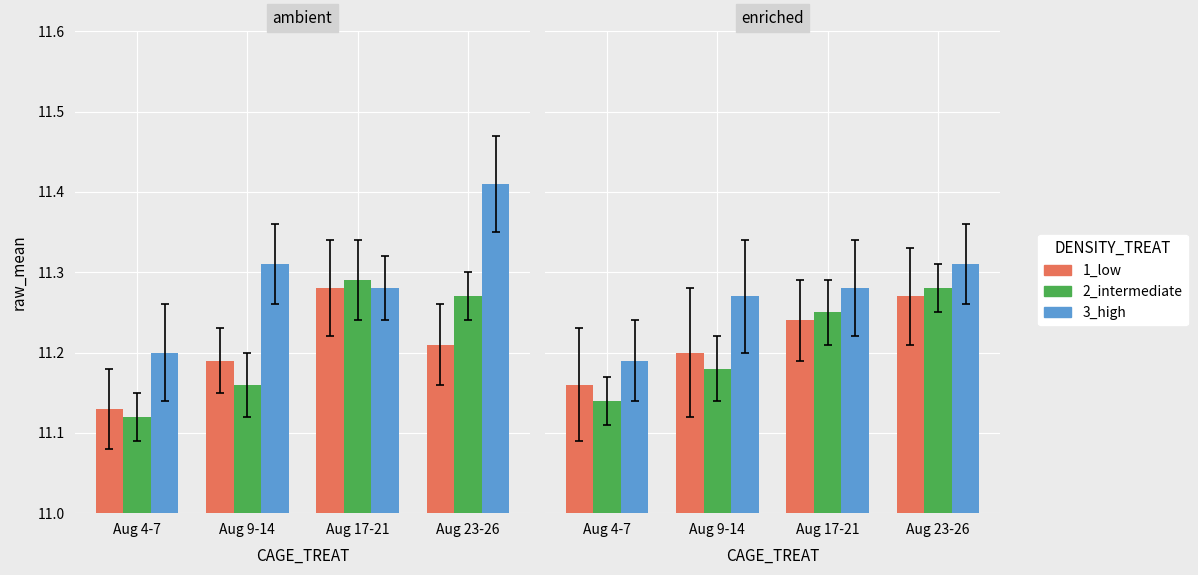

What are all the series names shown in the legend?

1_low, 2_intermediate, 3_high